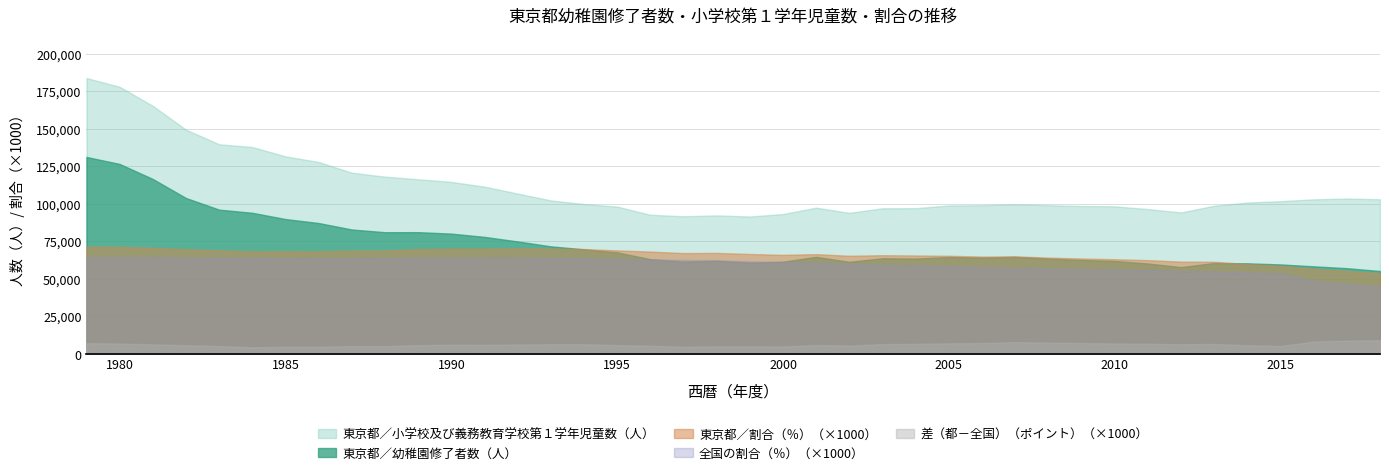

What is the greatest value displayed?

183792.0